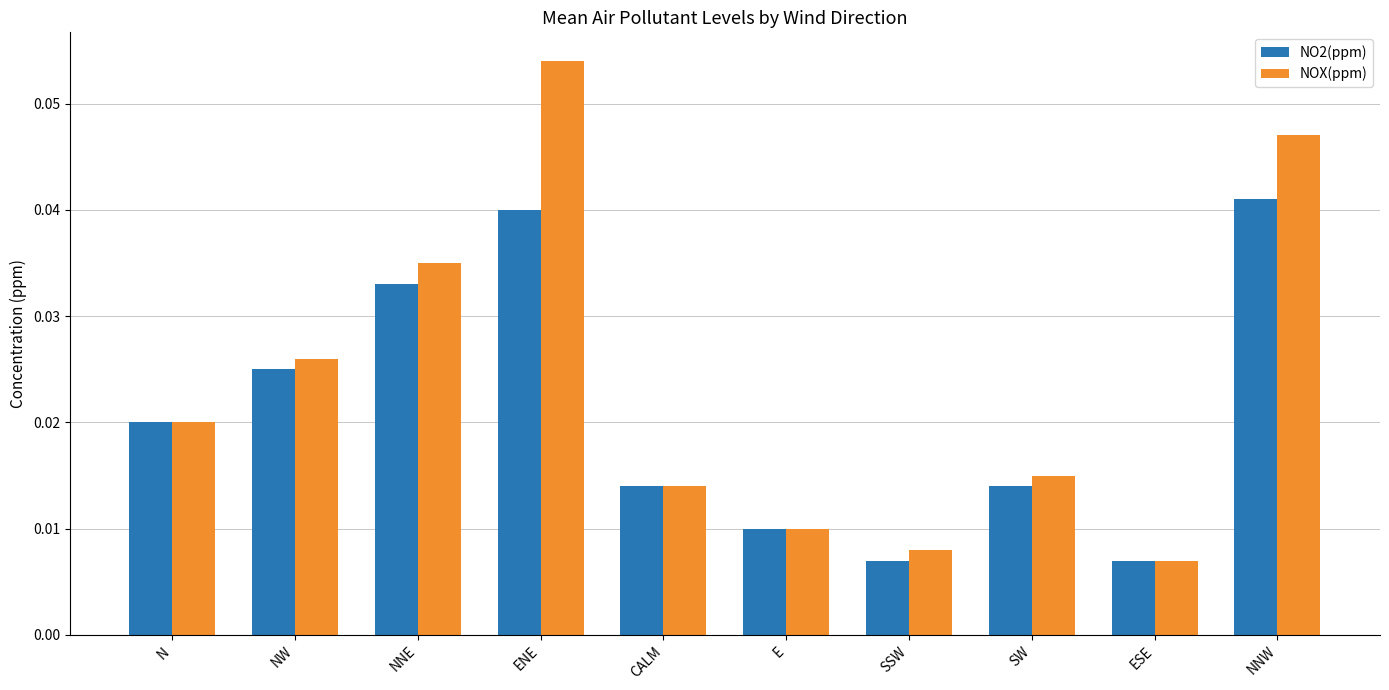

What are all the series names shown in the legend?

NO2(ppm), NOX(ppm)